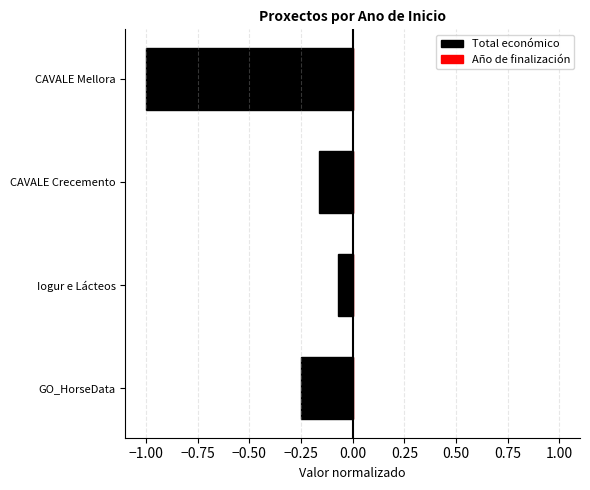

The value of Total económico at GO_HorseData is -0.3. True or false?

True